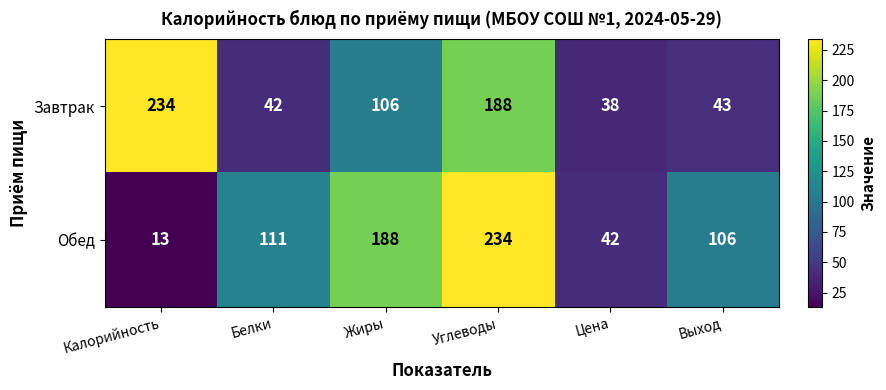

What is the greatest value displayed?

234